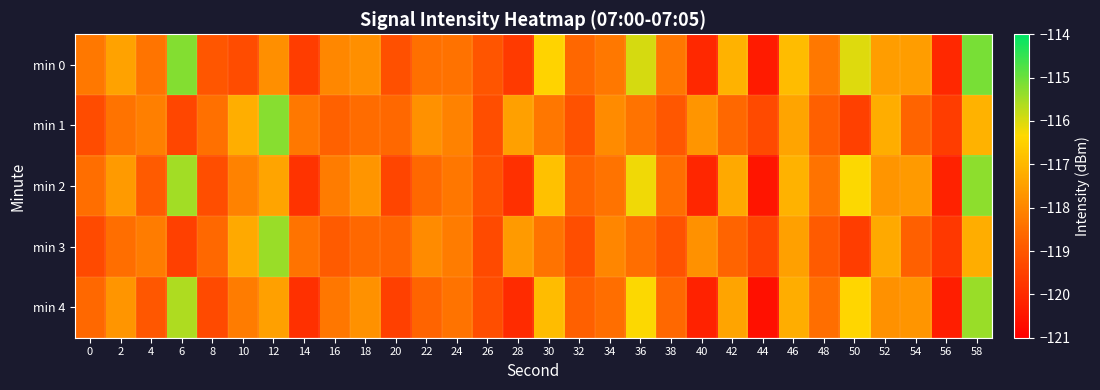

What is the smallest value displayed?

-120.6